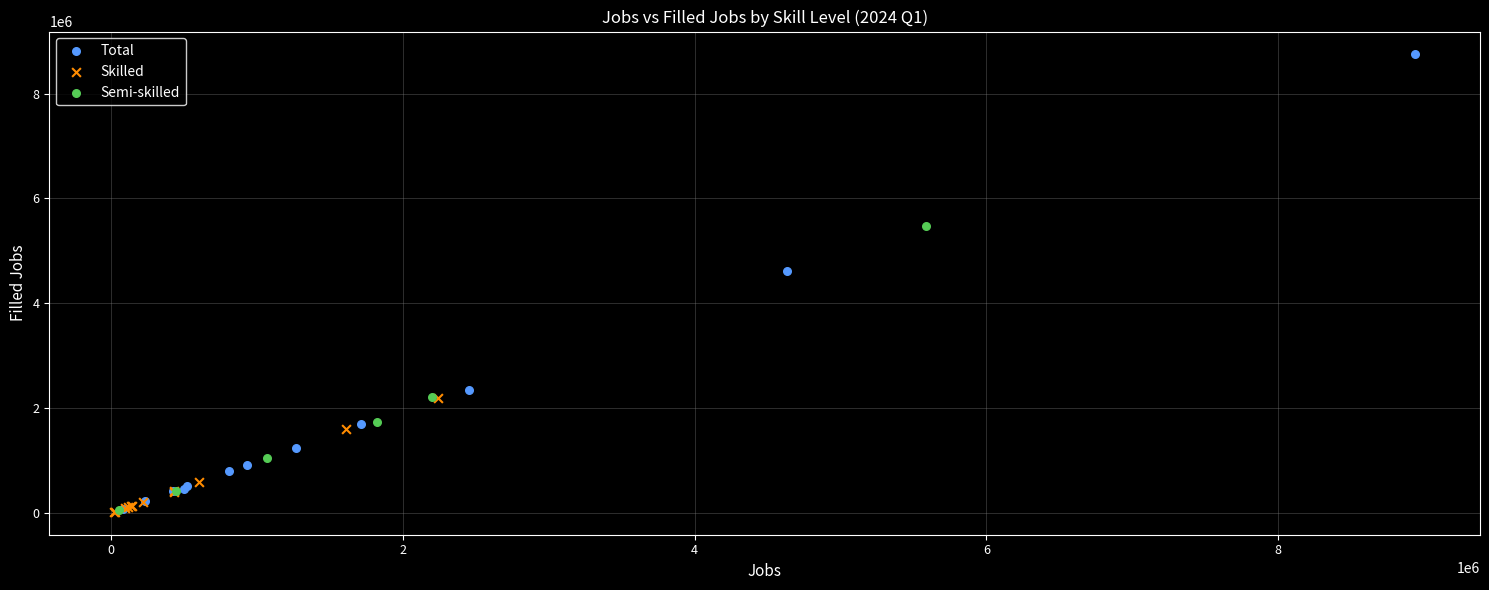

Which series contains the highest Y value?

Total